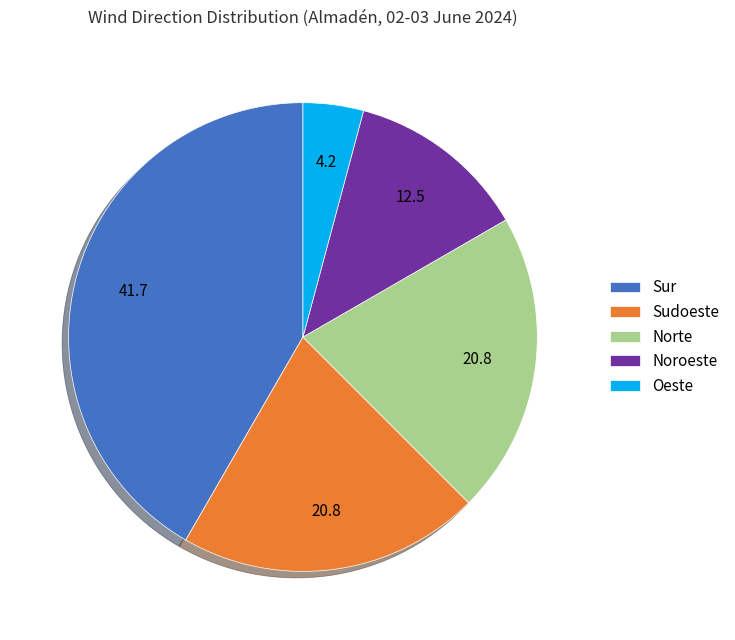

Does Sur represent more than half of the total?

No